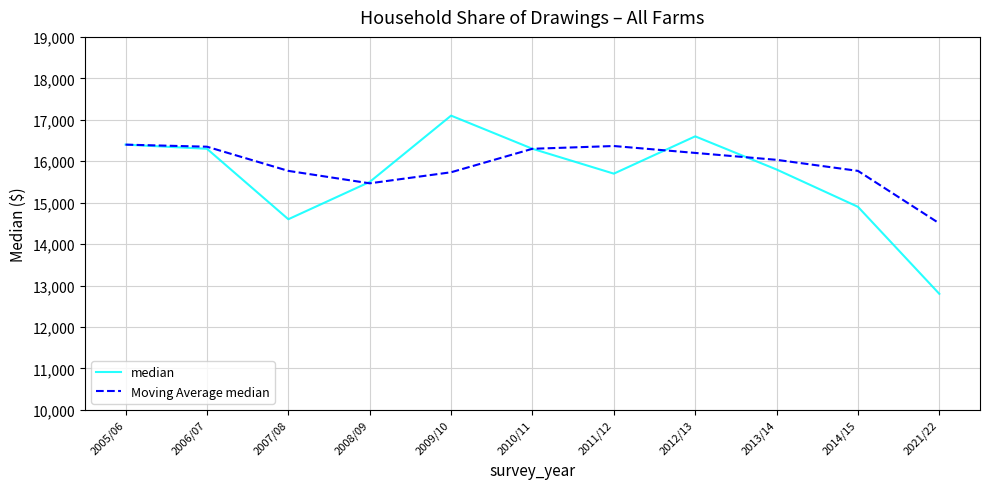

What is the difference between the maximum and minimum values in the median series?

4300.0